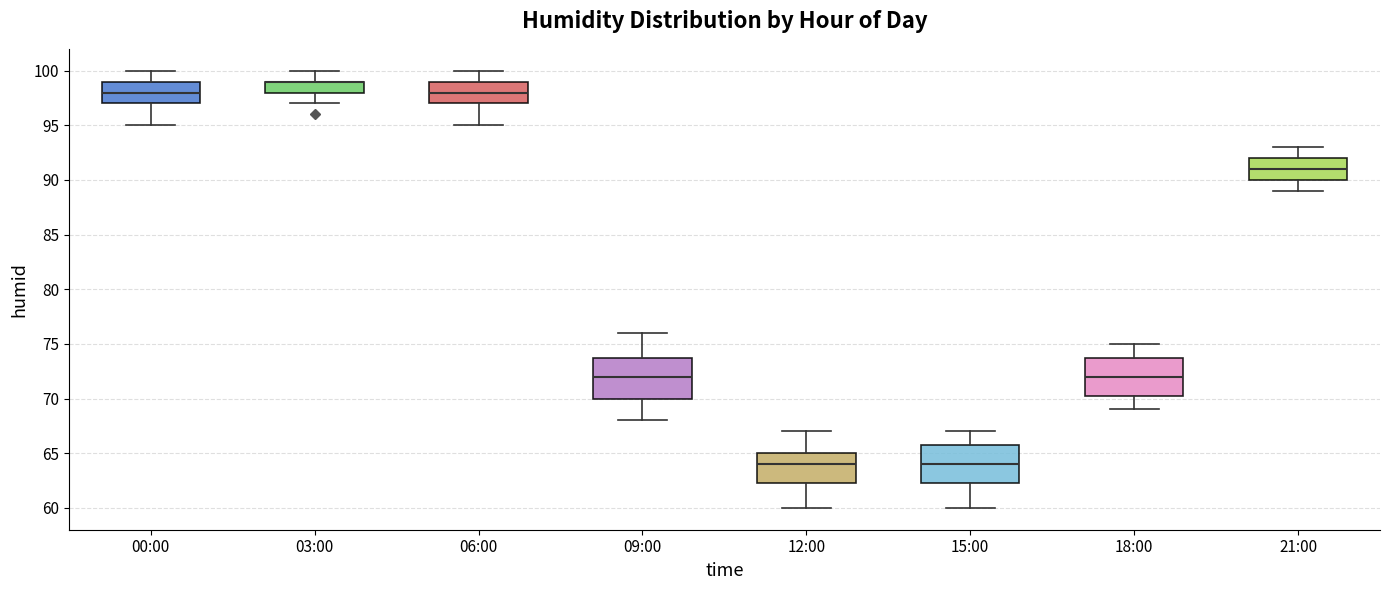

Reading left to right, read every box against the y-axis: the position of its median line, the range the box covers, and the ends of its whiskers. The values are not printed on the chart, so give them approximately, as read against the axis.

00:00: median 98.0, box 97.0 to 99.0, whiskers 95.0 to 100.0
03:00: median 99.0 (drawn on the box's upper edge), box 98.0 to 99.0, whiskers 97.0 to 100.0
06:00: median 98.0, box 97.0 to 99.0, whiskers 95.0 to 100.0
09:00: median 72.0, box 70.0 to 74.0, whiskers 68.0 to 76.0
12:00: median 64.0, box 62.5 to 65.0, whiskers 60.0 to 67.0
15:00: median 64.0, box 62.5 to 66.0, whiskers 60.0 to 67.0
18:00: median 72.0, box 70.5 to 74.0, whiskers 69.0 to 75.0
21:00: median 91.0, box 90.0 to 92.0, whiskers 89.0 to 93.0